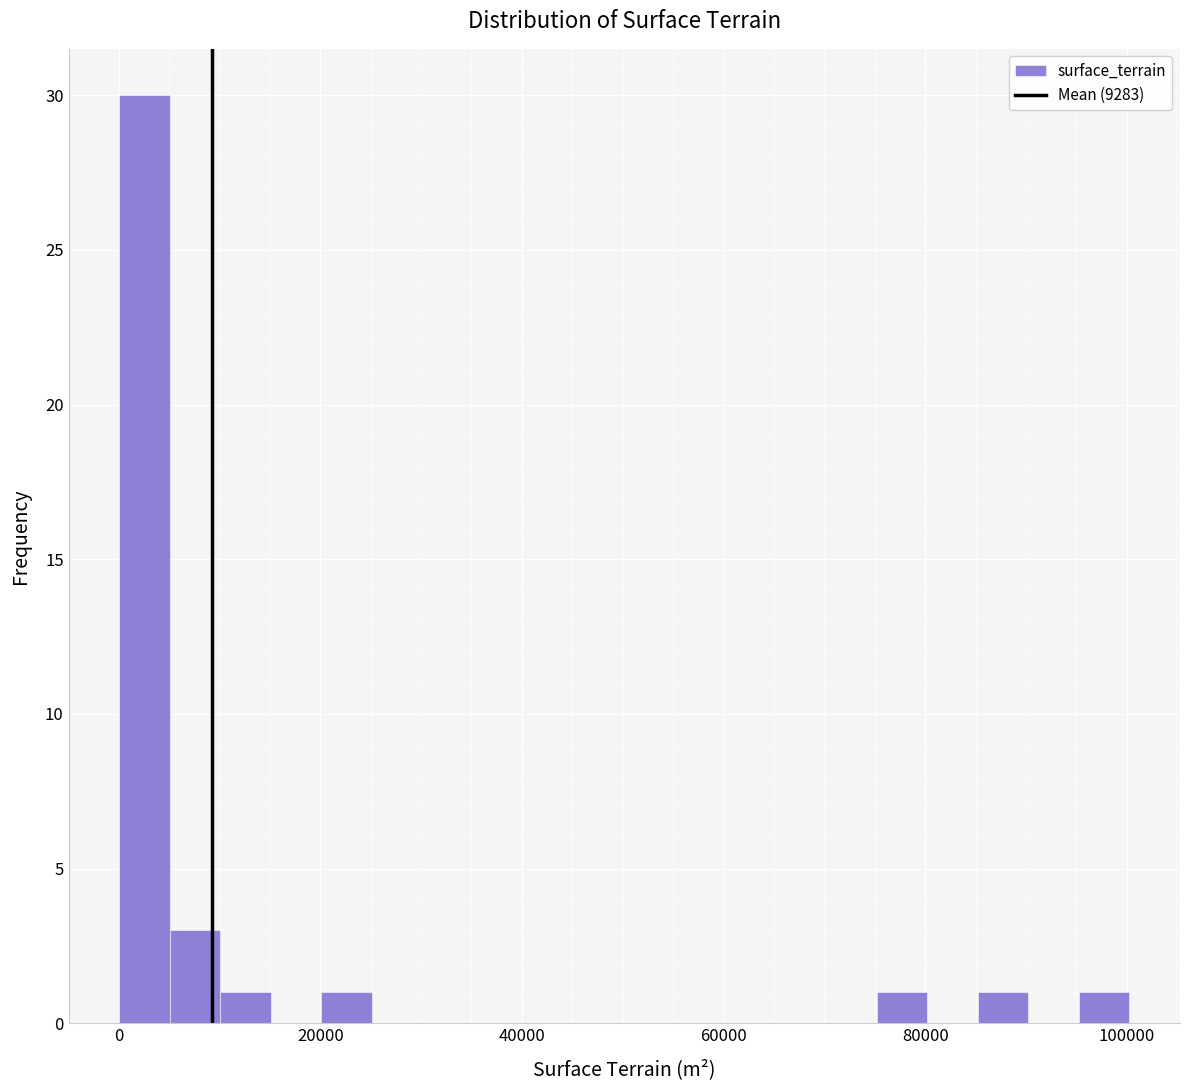

Around what value on the x-axis is the tallest bar? Give the approximate position of its centre, as read against the axis.

2000